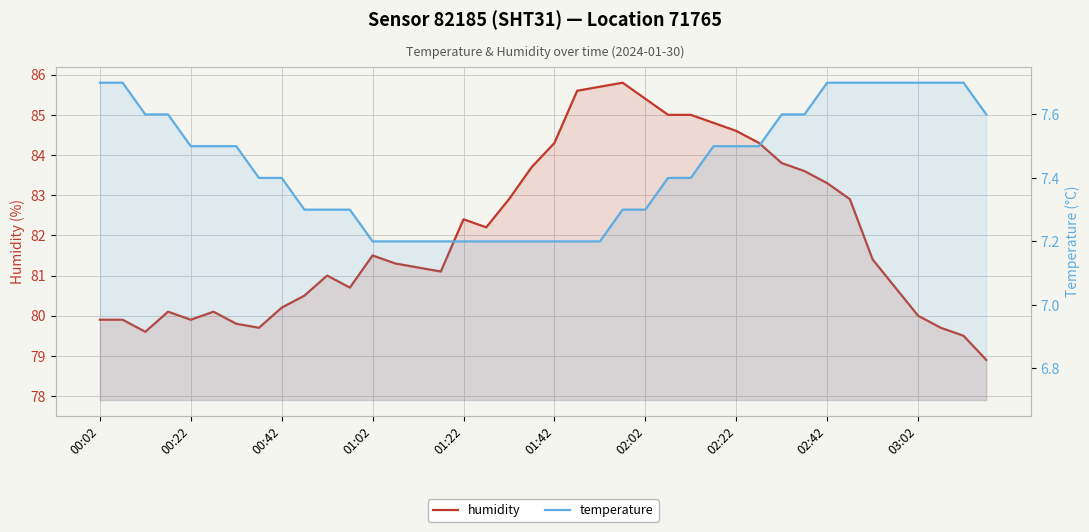

What is the sum of the temperature values at 31 and 11?

14.9